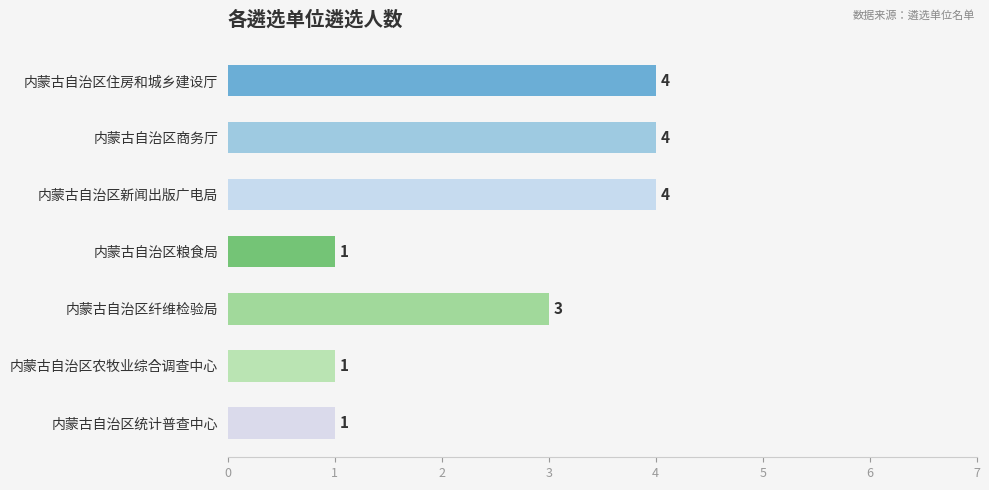

How many categories are shown in the chart?

7